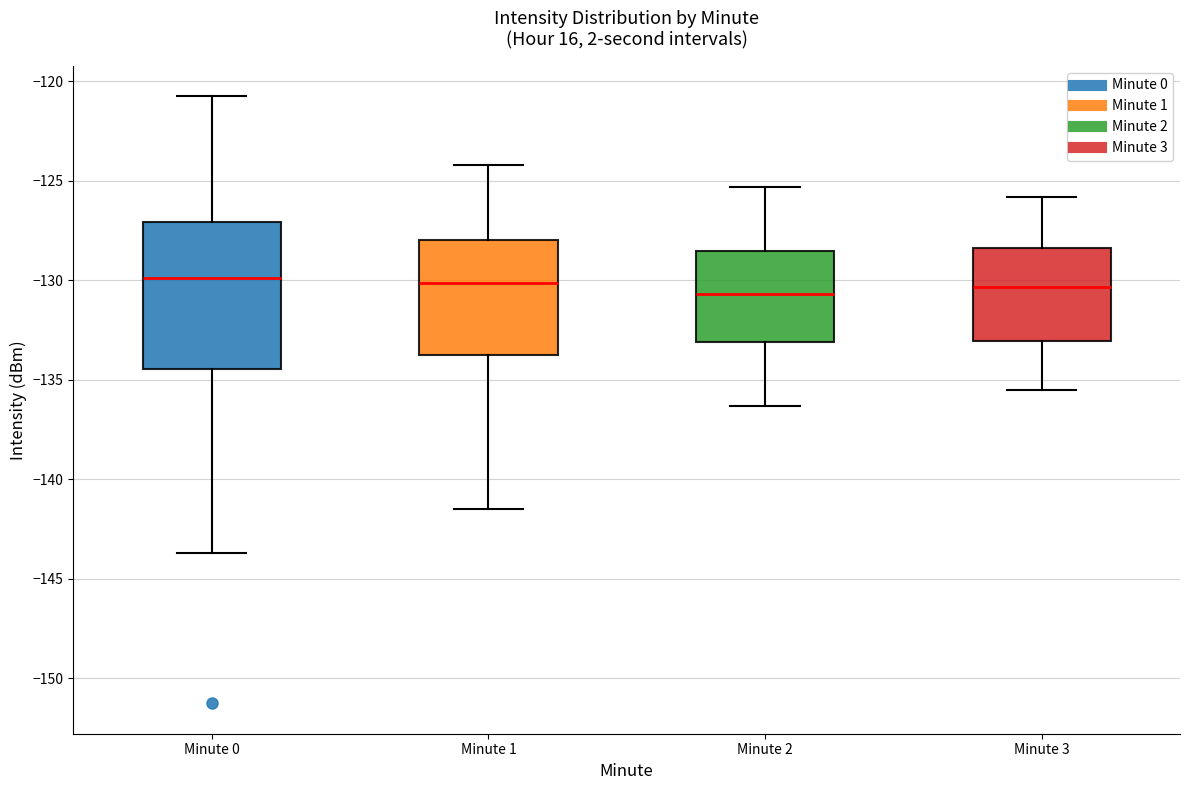

Reading left to right, transcribe this box plot: for each box, give where its median line is, the range the box spans, and where its two whiskers end, as read against the y-axis. The values are not printed on the chart, so give them approximately, as read against the axis.

Minute 0: median -130.0, box -134.5 to -127.0, whiskers -143.5 to -120.5
Minute 1: median -130.0, box -134.0 to -128.0, whiskers -141.5 to -124.0
Minute 2: median -130.5, box -133.0 to -128.5, whiskers -136.5 to -125.5
Minute 3: median -130.5, box -133.0 to -128.5, whiskers -135.5 to -126.0